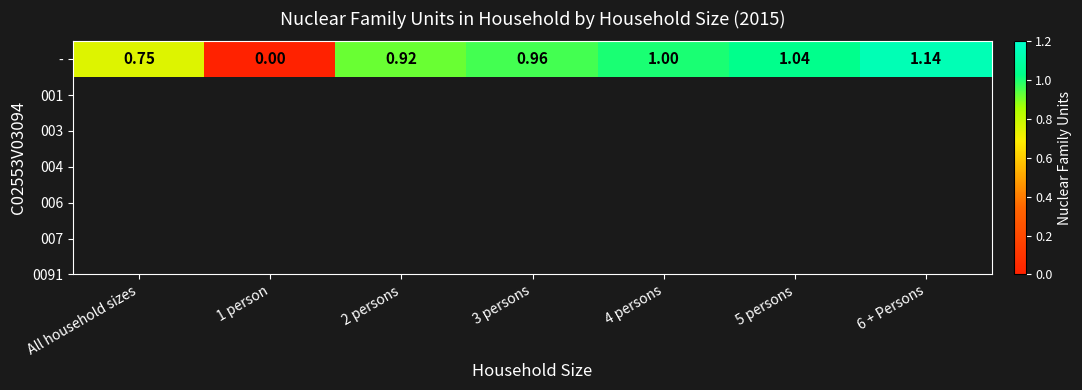

Is it true that the value at 6 + Persons is 0.6?

False